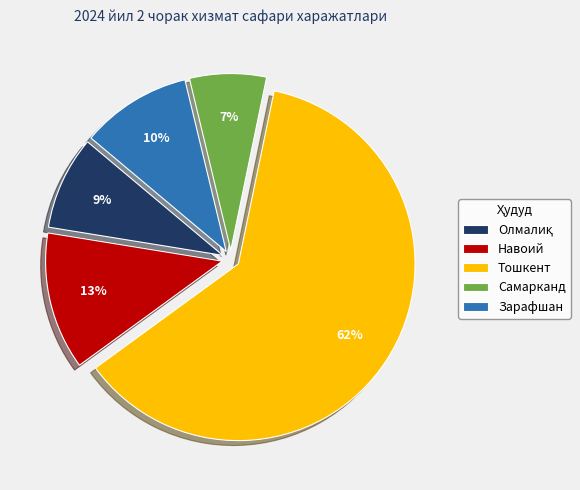

Between Тошкент and Самарканд, which is larger?

Тошкент